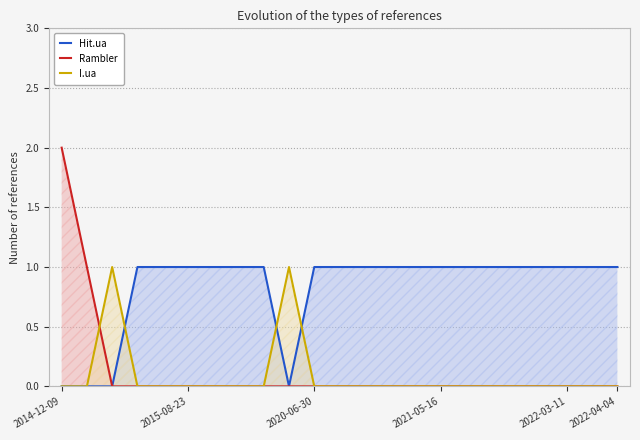

How many intersections are there between Hit.ua and I.ua?

3